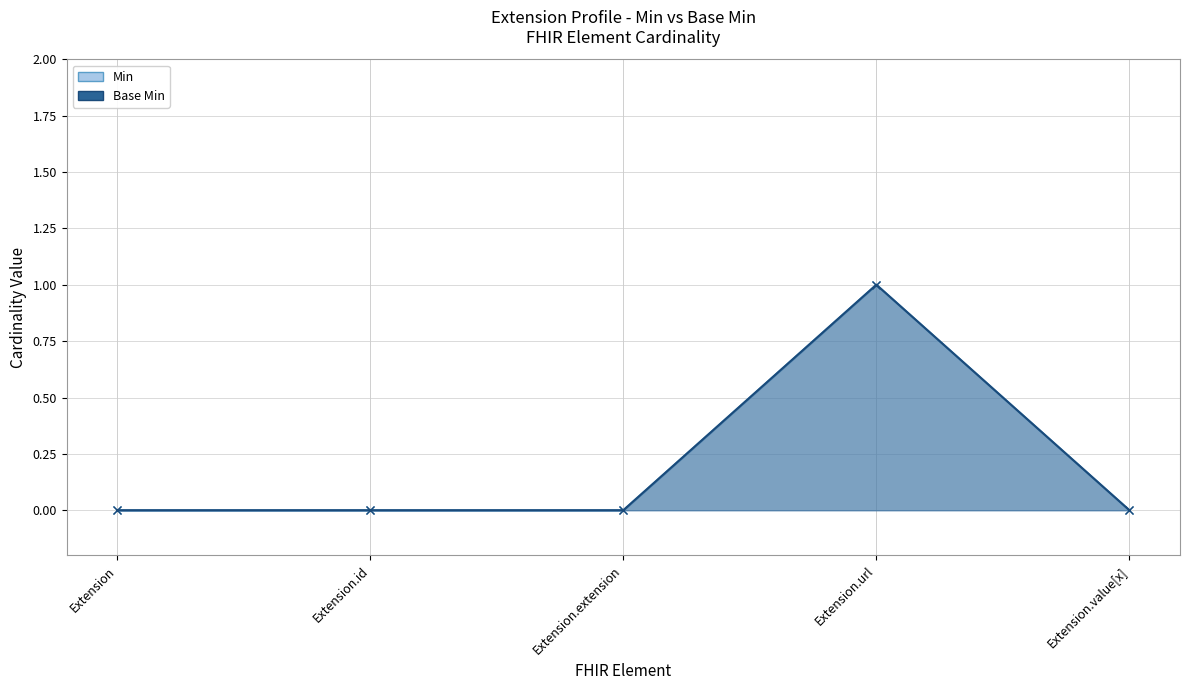

True or false: Min and Base Min intersect in this chart.

False